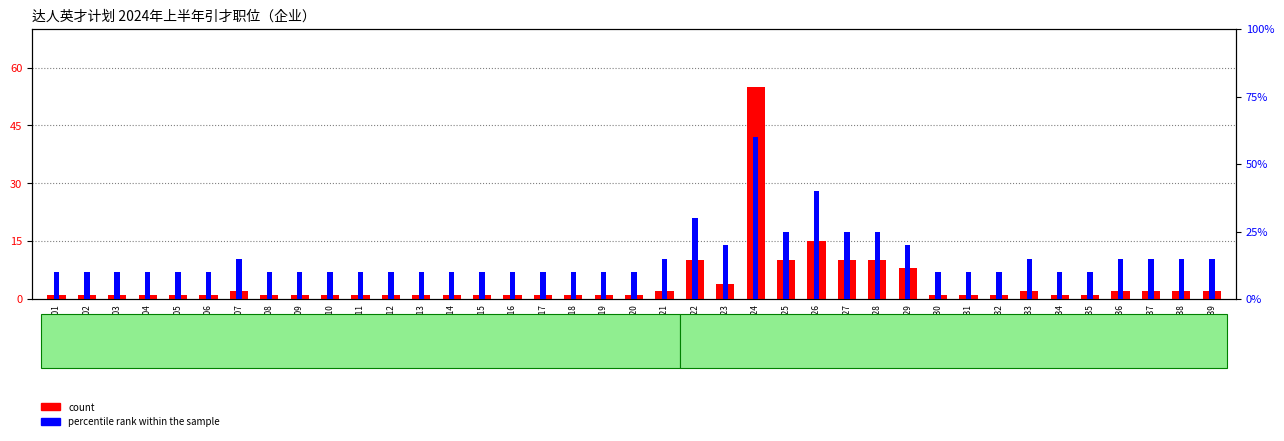

What is the greatest value displayed?

60